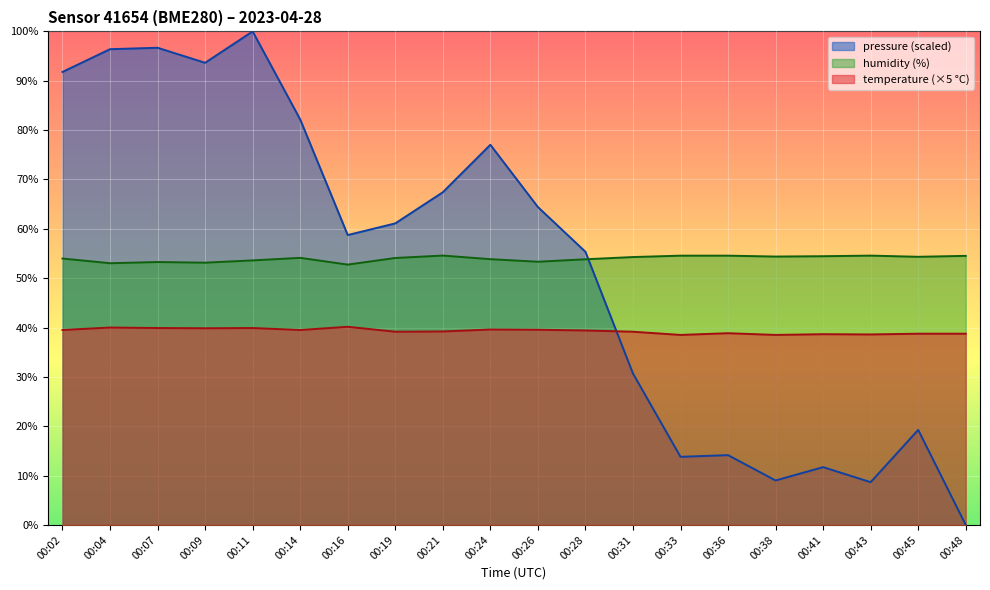

Reading right to left, transcribe all the data shown in this chart.

temperature: 38.8	38.8	38.6	38.7	38.5	38.8	38.5	39.1	39.4	39.5	39.6	39.2	39.1	40.1	39.5	39.9	39.9	39.9	40.0	39.5
humidity: 54.5	54.3	54.6	54.5	54.4	54.6	54.6	54.3	53.8	53.3	53.9	54.6	54.1	52.8	54.1	53.6	53.1	53.3	53.0	54.0
pressure_norm: 0.0	19.3	8.7	11.7	9.0	14.1	13.8	30.7	55.4	64.4	77.0	67.4	61.1	58.7	82.2	100.0	93.6	96.7	96.4	91.8